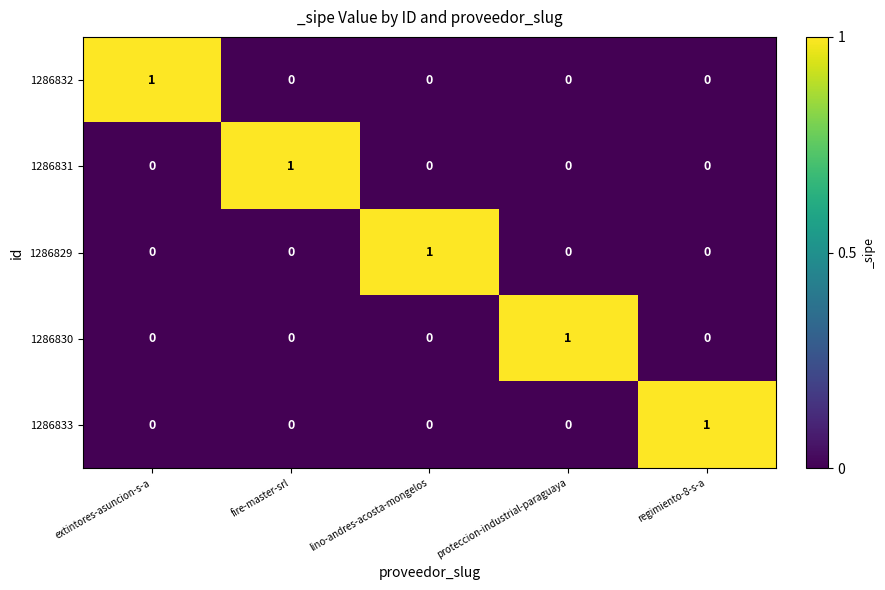

Reading left to right, extract all data points from this chart.

1286832: extintores-asuncion-s-a=1	fire-master-srl=0	lino-andres-acosta-mongelos=0	proteccion-industrial-paraguaya=0	regimiento-8-s-a=0
1286831: extintores-asuncion-s-a=0	fire-master-srl=1	lino-andres-acosta-mongelos=0	proteccion-industrial-paraguaya=0	regimiento-8-s-a=0
1286829: extintores-asuncion-s-a=0	fire-master-srl=0	lino-andres-acosta-mongelos=1	proteccion-industrial-paraguaya=0	regimiento-8-s-a=0
1286830: extintores-asuncion-s-a=0	fire-master-srl=0	lino-andres-acosta-mongelos=0	proteccion-industrial-paraguaya=1	regimiento-8-s-a=0
1286833: extintores-asuncion-s-a=0	fire-master-srl=0	lino-andres-acosta-mongelos=0	proteccion-industrial-paraguaya=0	regimiento-8-s-a=1